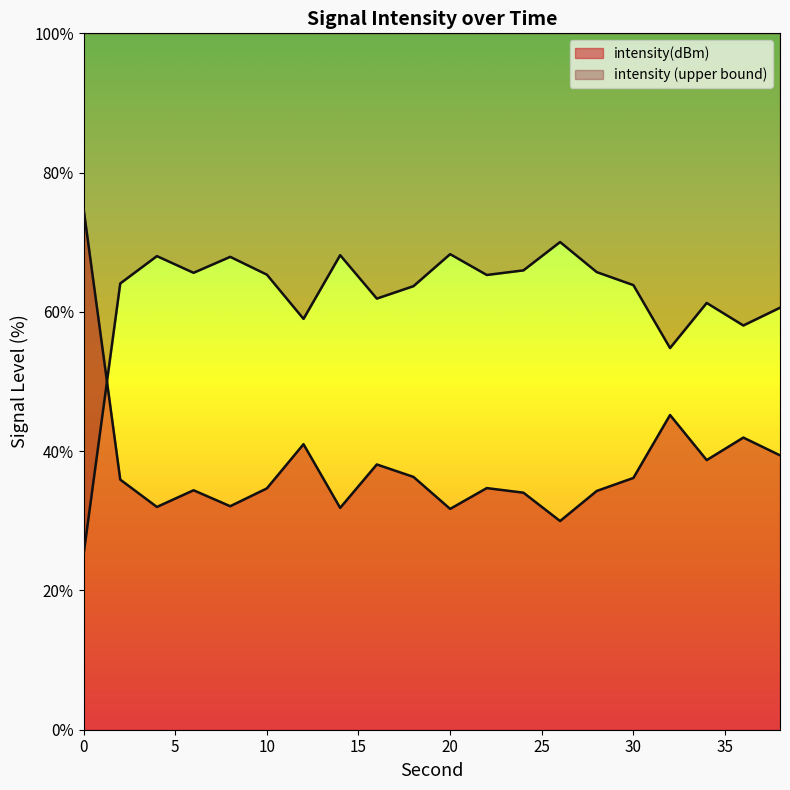

What is the sum of all values?

757.2